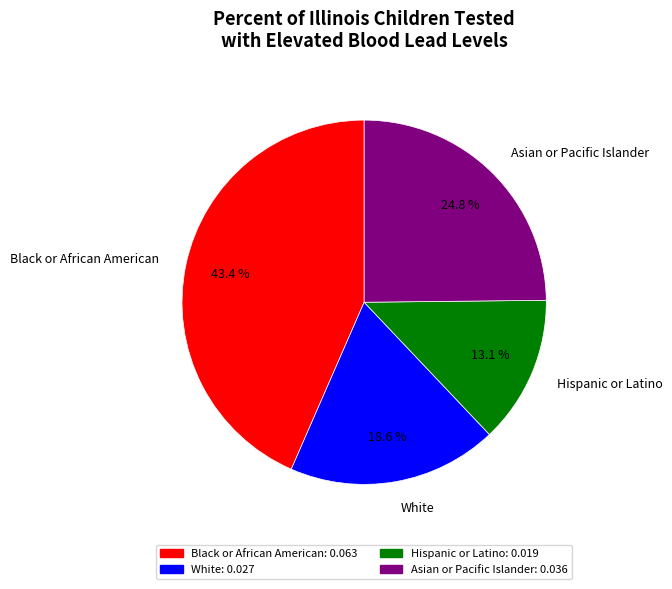

To the nearest percent, what is the difference between the Asian or Pacific Islander and White slice percentages?

6%